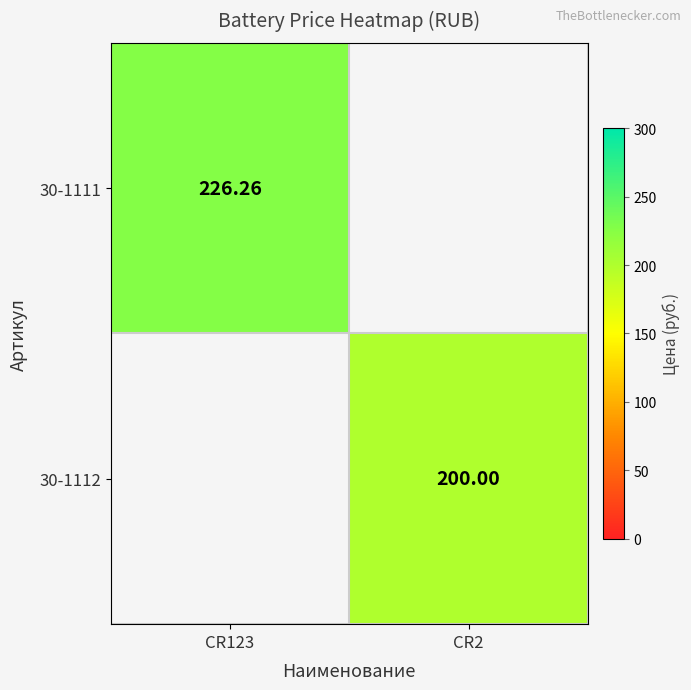

What is the lowest value of the 30-1111 series?

226.3